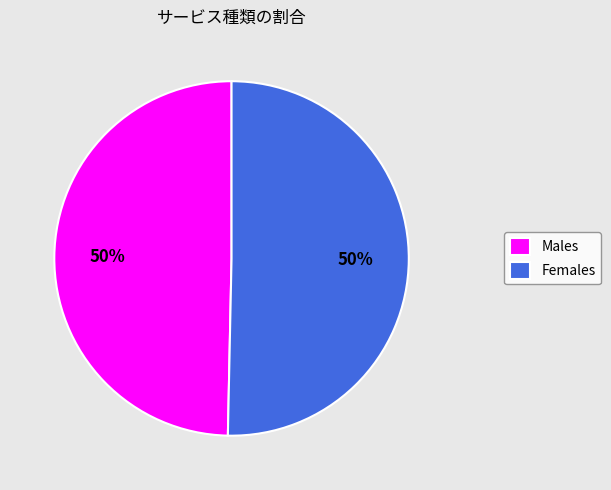

Do Males and Females together represent more than half of the pie?

Yes